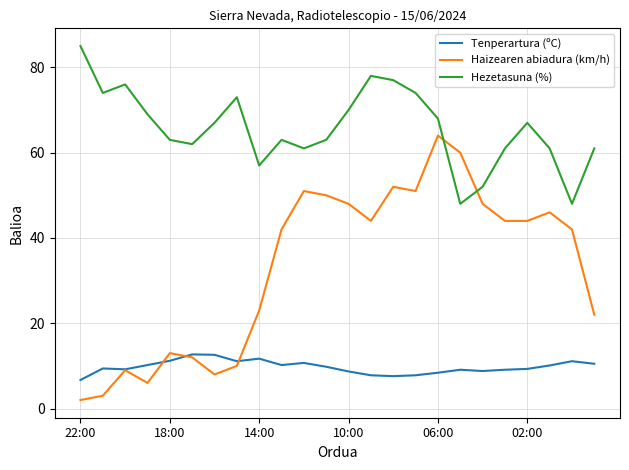

Which series has the largest total across all categories?

Hezetasuna (%)